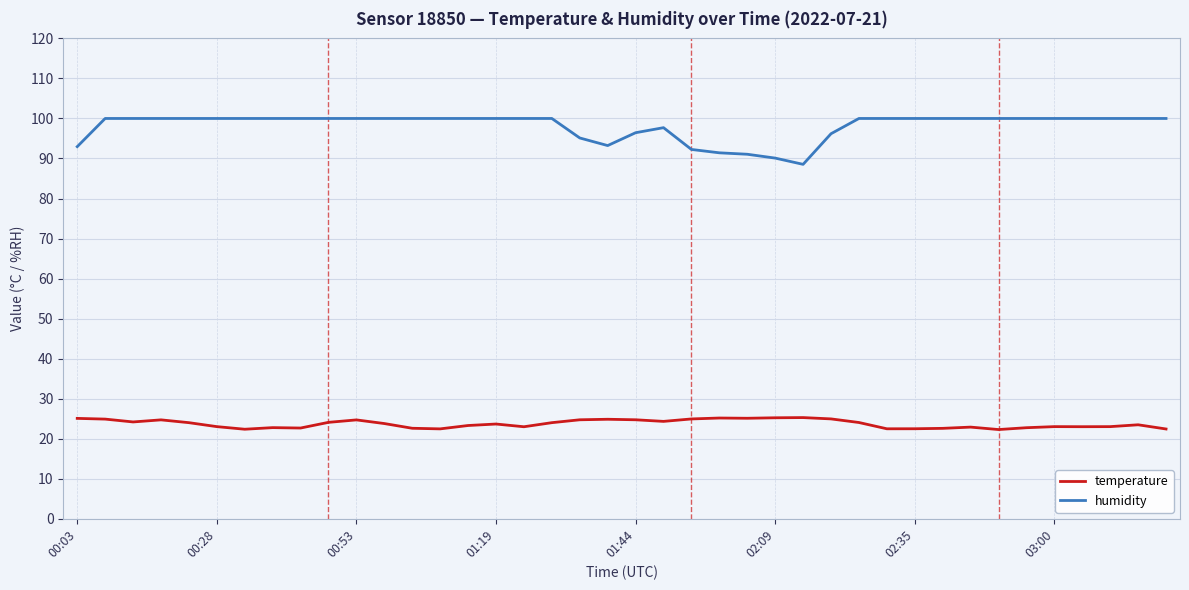

In humidity, how many points are lower than both neighbors (excluding endpoints)?

2